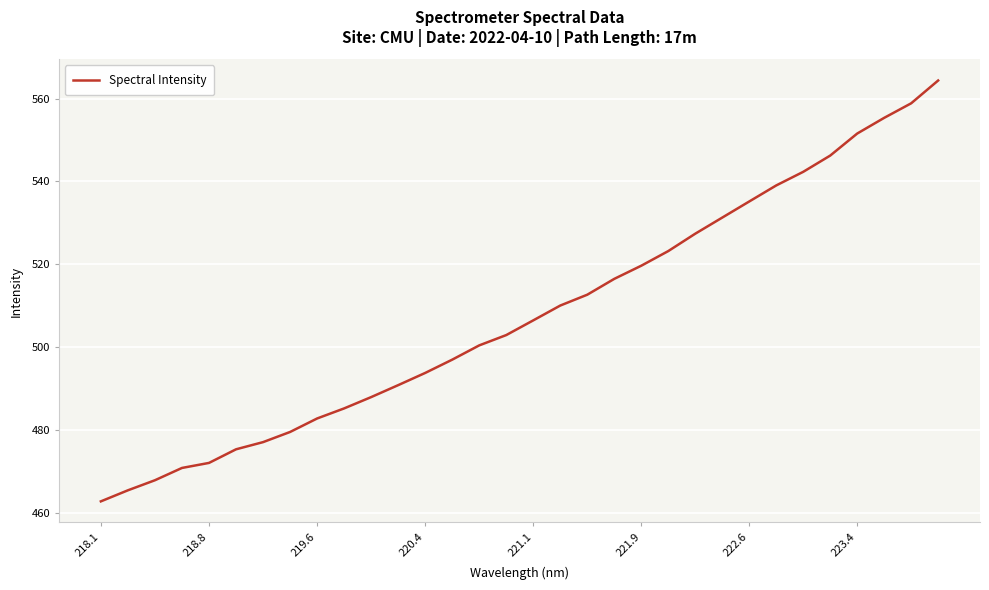

What is the minimum value shown in the chart?

462.8